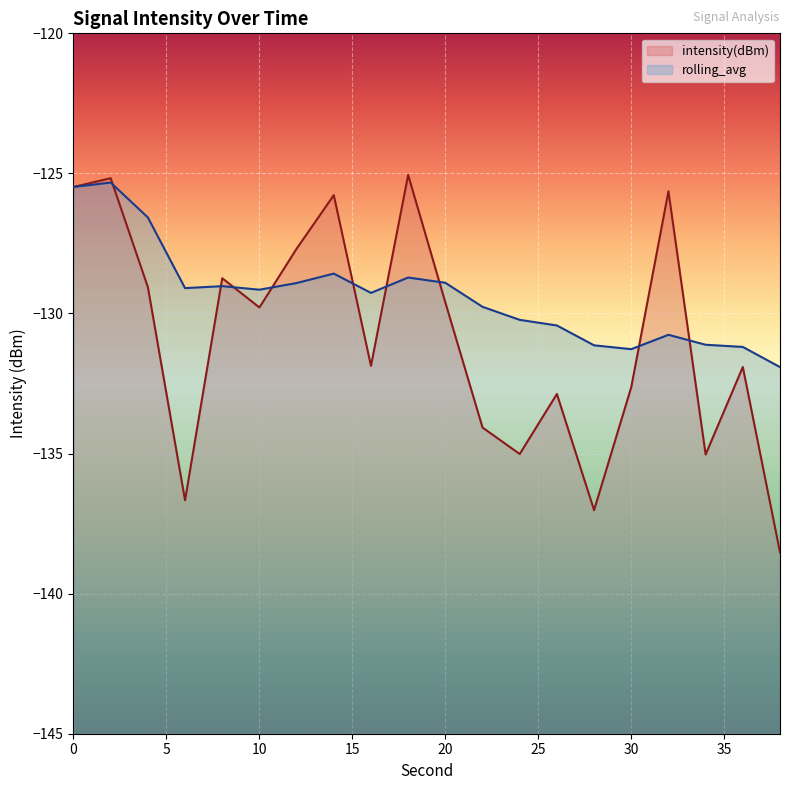

Reading left to right, extract all data points from this chart.

intensity(dBm): -125.5	-125.2	-129.1	-136.7	-128.7	-129.8	-127.7	-125.8	-131.9	-125.1	-129.6	-134.1	-135.0	-132.9	-137.0	-132.6	-125.6	-135.0	-131.9	-138.5
rolling_avg: -125.5	-125.3	-126.6	-129.1	-129.0	-129.2	-128.9	-128.6	-129.3	-128.7	-128.9	-129.8	-130.2	-130.4	-131.1	-131.3	-130.8	-131.1	-131.2	-131.9